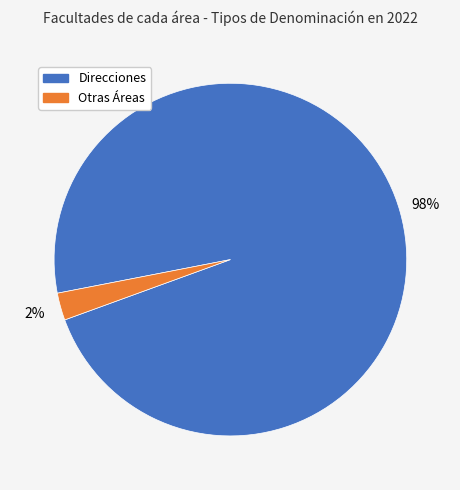

Is there any slice that represents more than half of the pie?

Yes